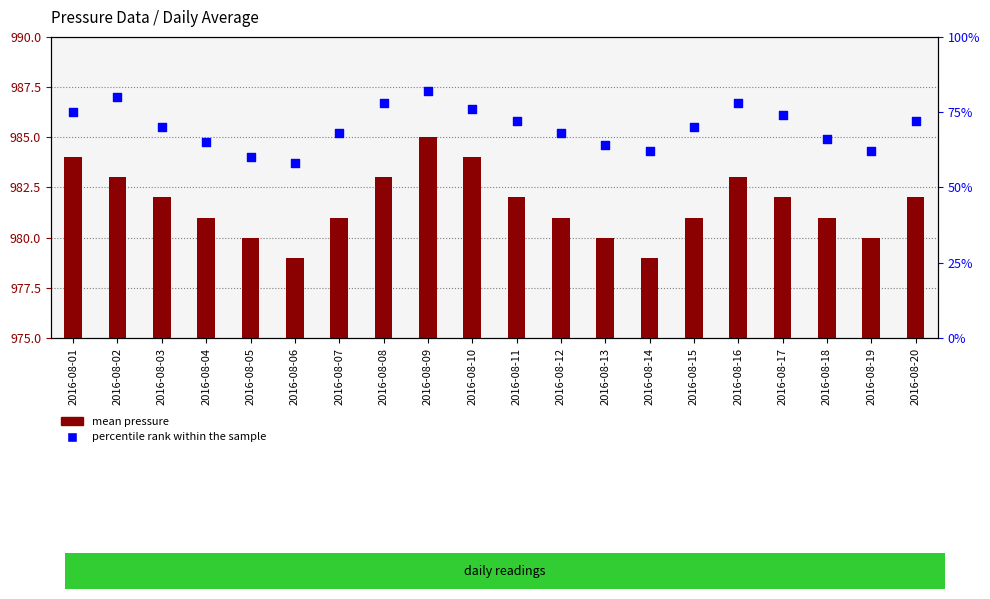

Which series has the largest Y range (max minus min)?

percentile rank within the sample